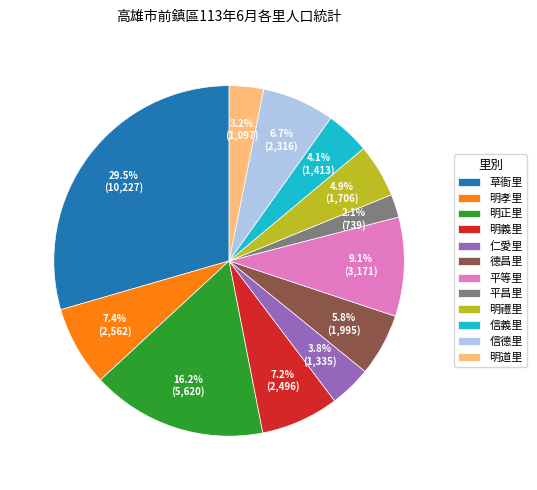

Is it true that 明正里 is 10% of the pie?

False